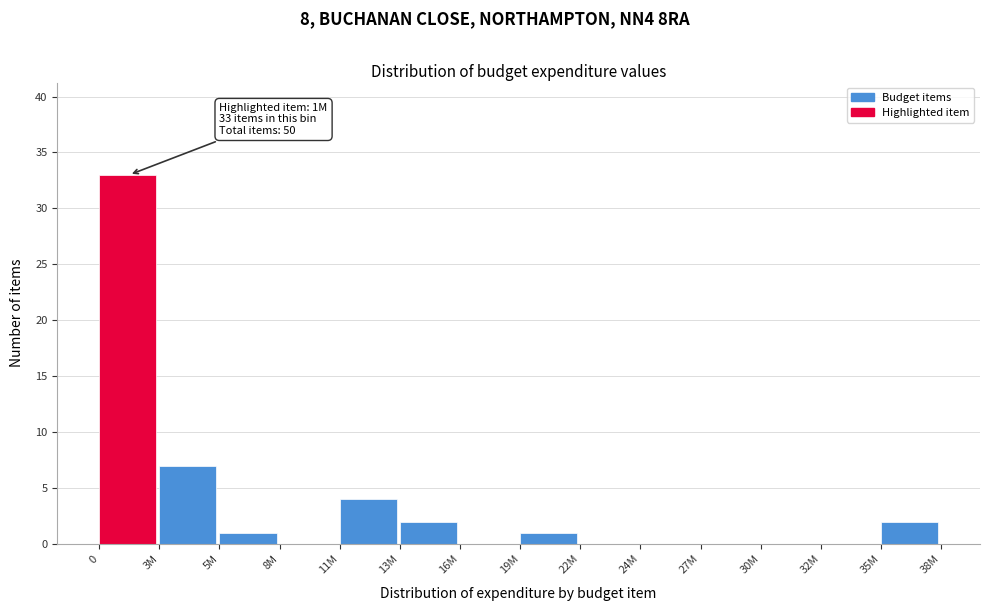

Reading left to right, extract all data points from this chart.

0=33	3M=7	5M=1	8M=0	11M=4	13M=2	16M=0	19M=1	22M=0	24M=0	27M=0	30M=0	32M=0	35M=2